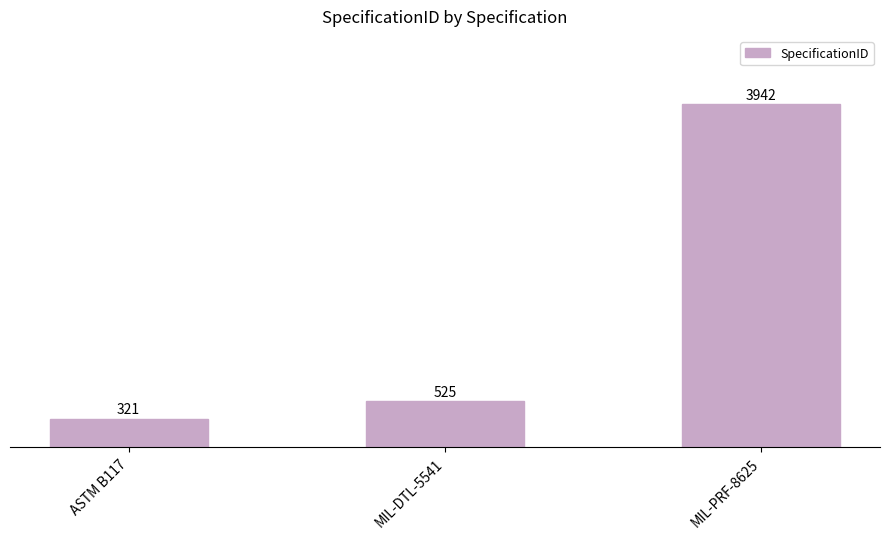

What position from the right is ASTM B117?

3